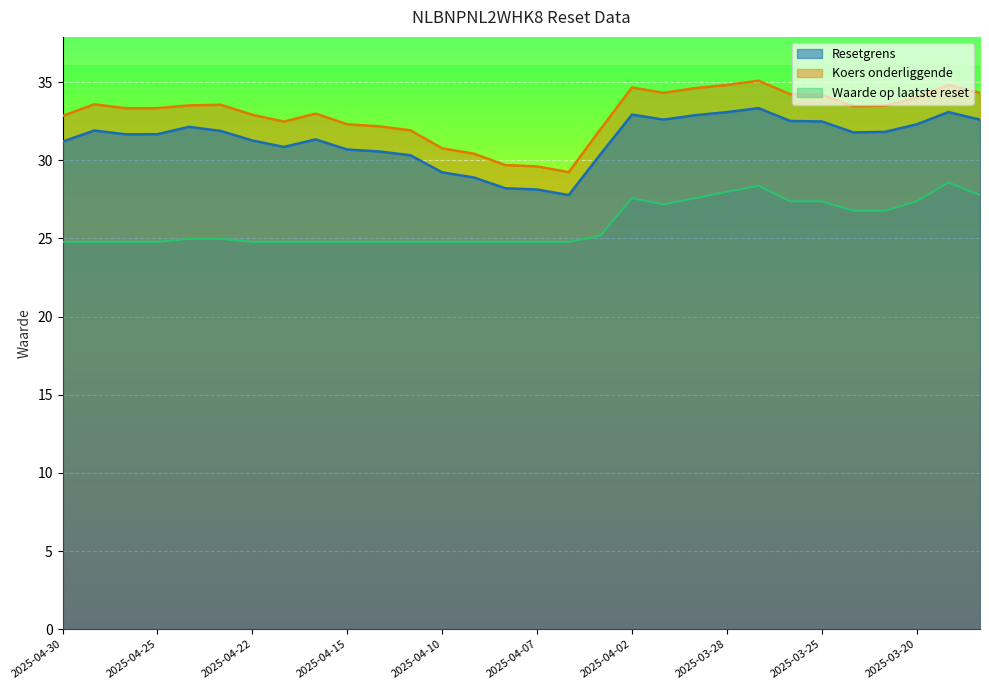

What is the difference between the highest and lowest values at 2025-03-21?

6.7